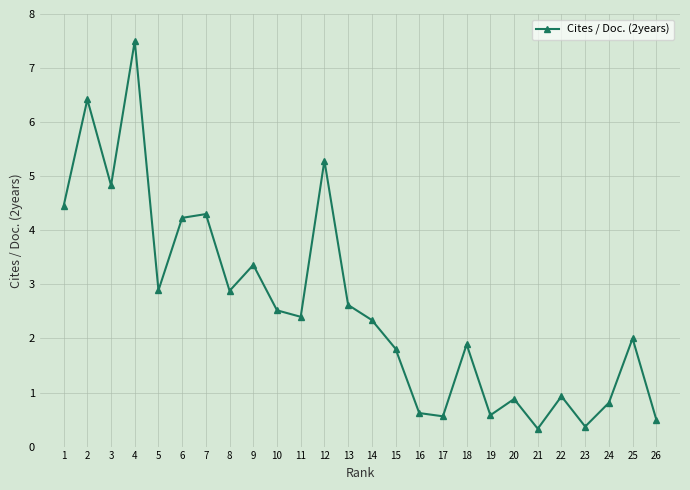

What value does the data have at 26?

0.5